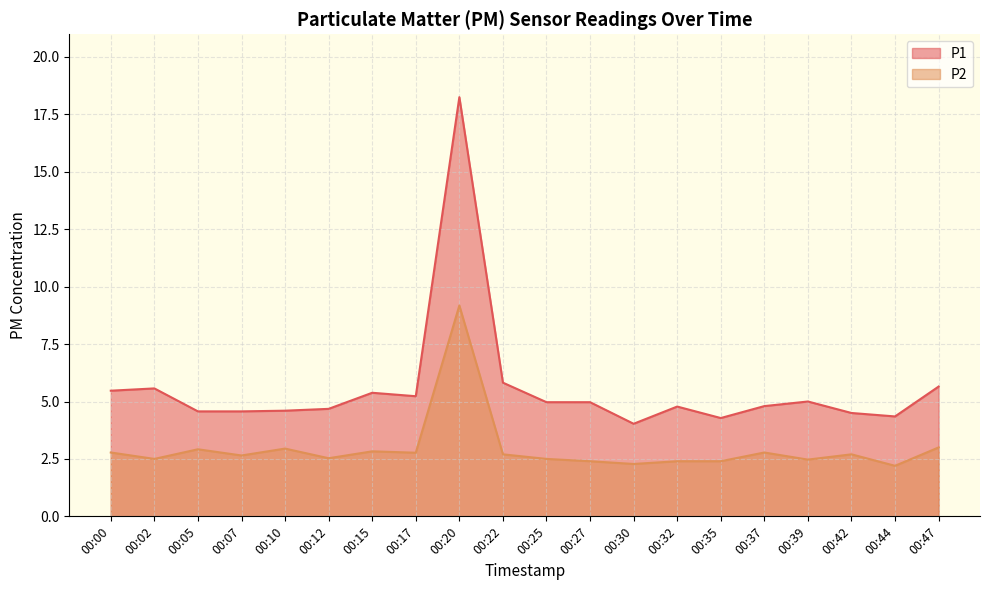

Where is the first local maximum for P1?

00:02